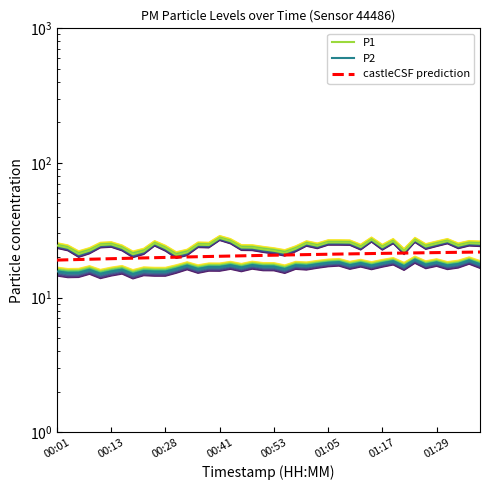

The P1 series shows 41.9 at 00:01. True or false?

False